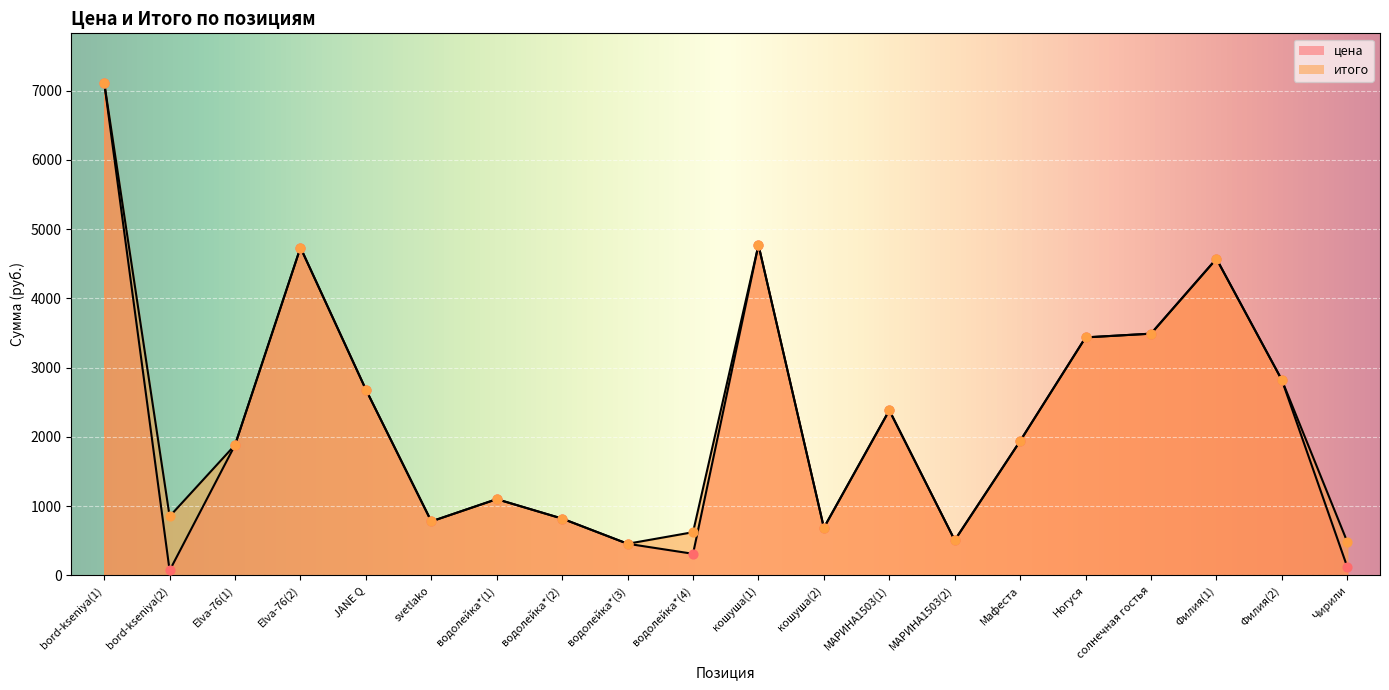

Is the value of итого at bord-kseniya(2) greater than the value of цена at водолейка*(4)?

Yes